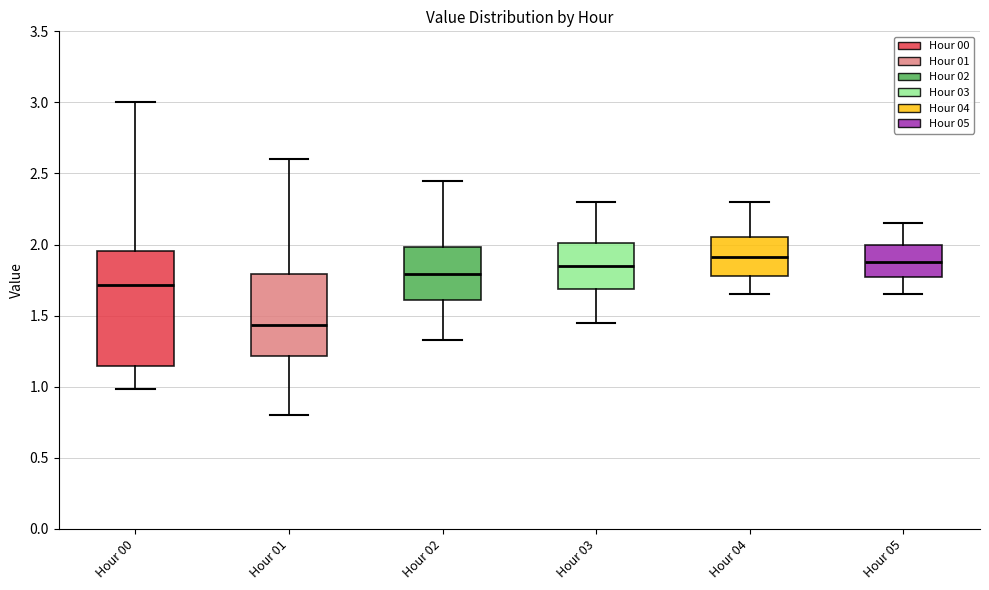

Which box's median line is the lowest?

Hour 01